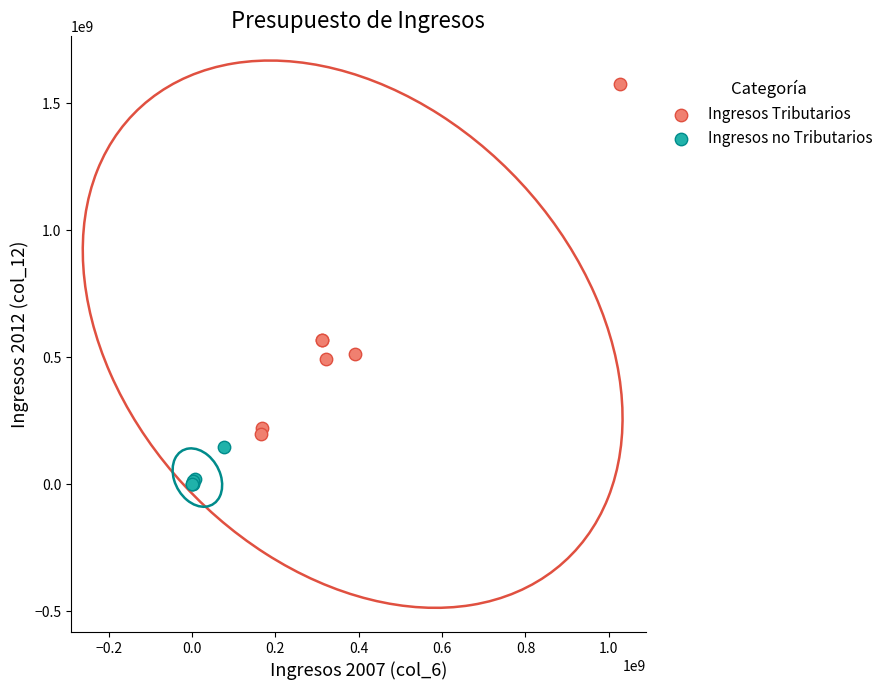

Which series has the widest spread of Y values?

Ingresos Tributarios